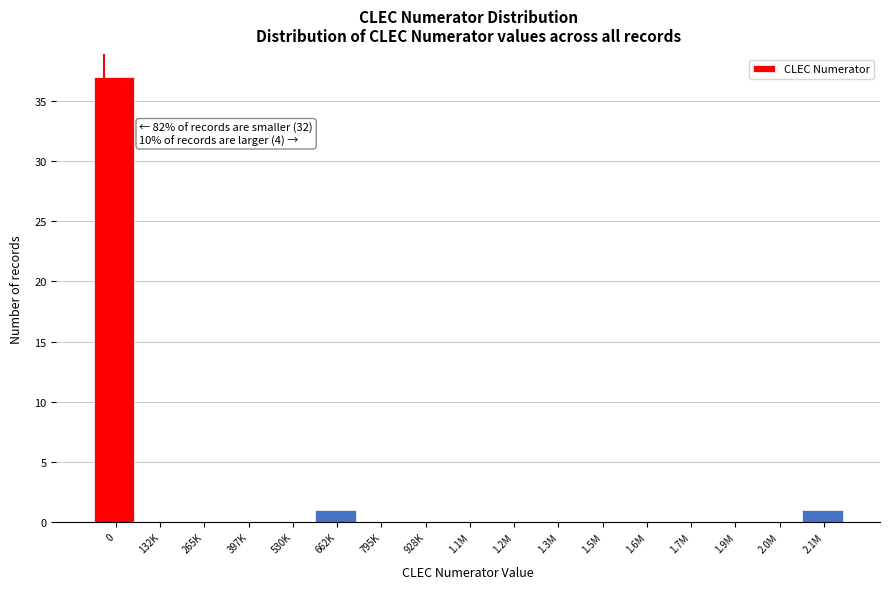

Reading left to right, transcribe all the data shown in this chart.

0=37	132K=0	265K=0	397K=0	530K=0	662K=1	795K=0	928K=0	1.1M=0	1.2M=0	1.3M=0	1.5M=0	1.6M=0	1.7M=0	1.9M=0	2.0M=0	2.1M=1